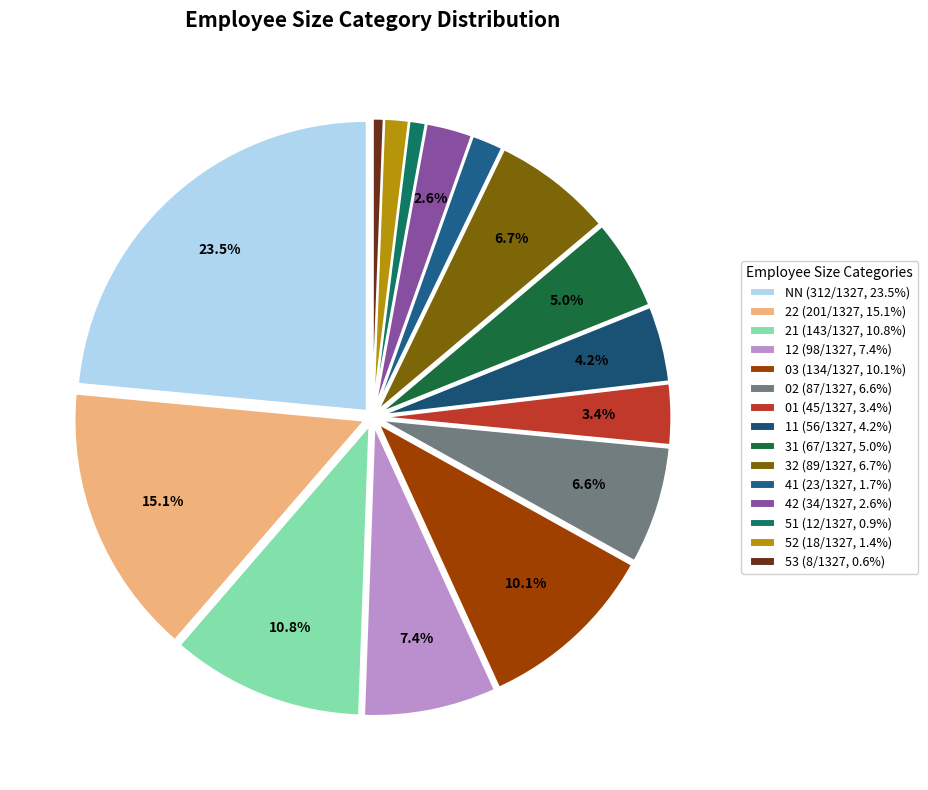

Count the number of slices in the pie.

15